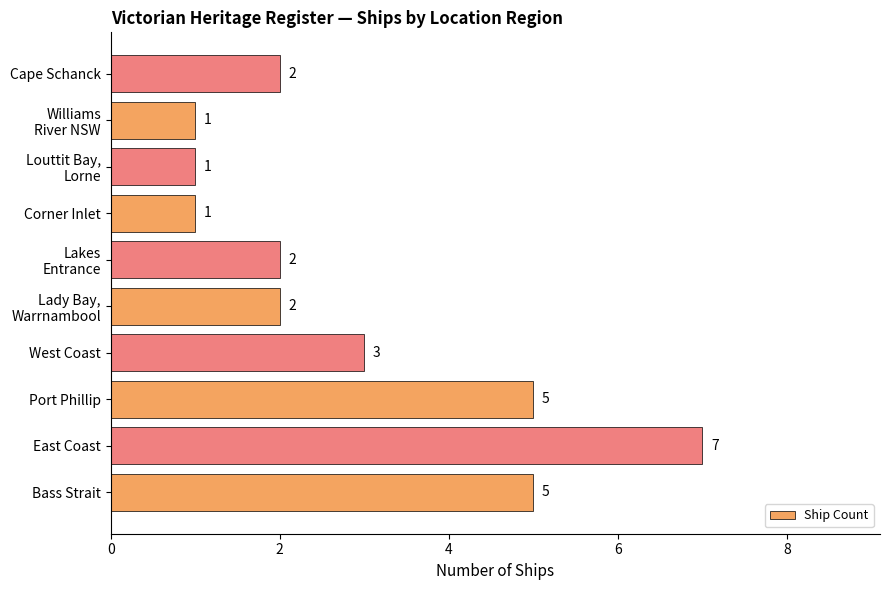

Reading bottom to top, transcribe all the data shown in this chart.

5	7	5	3	2	2	1	1	1	2